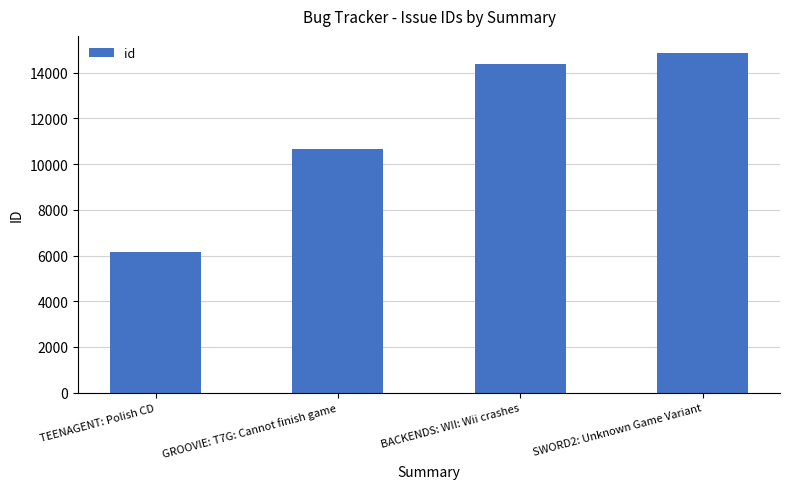

Reading right to left, what are all the values shown in this chart?

14862	14390	10663	6144